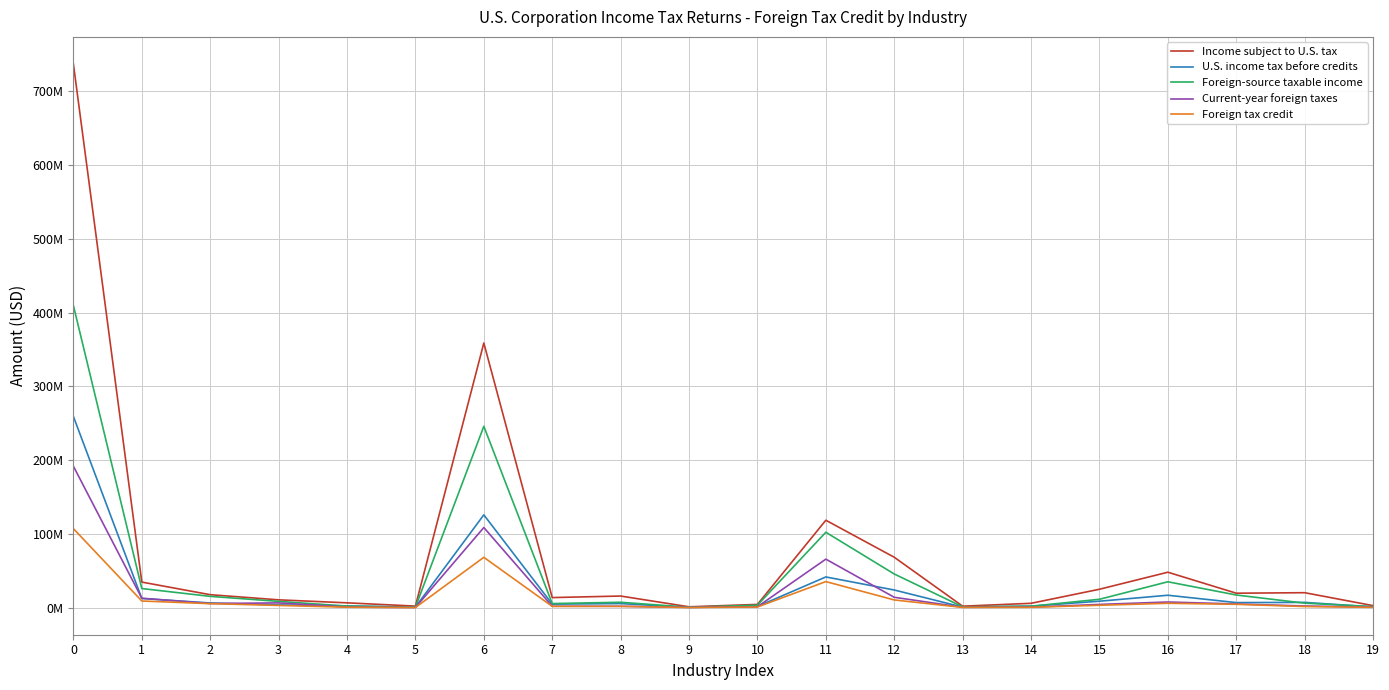

Where is the first local minimum for Income subject to U.S. tax?

5